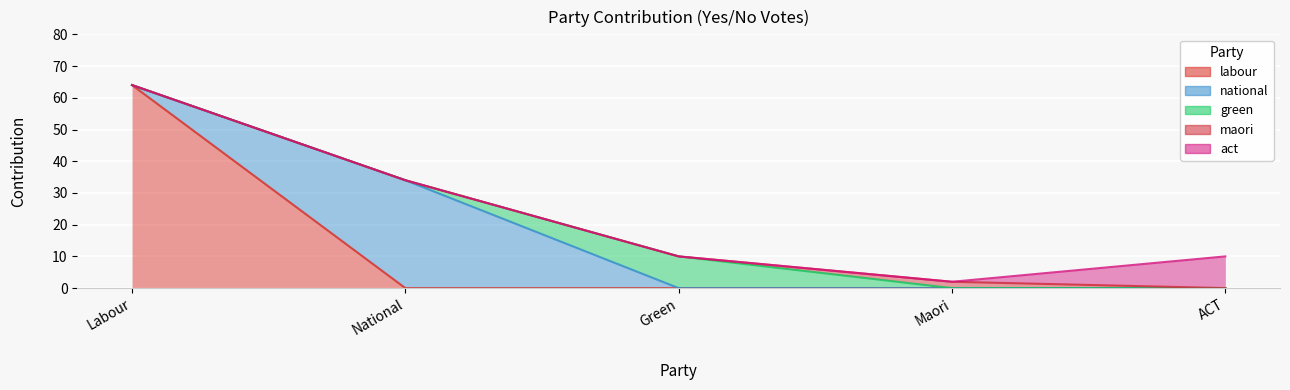

Count the number of data series in this chart.

5